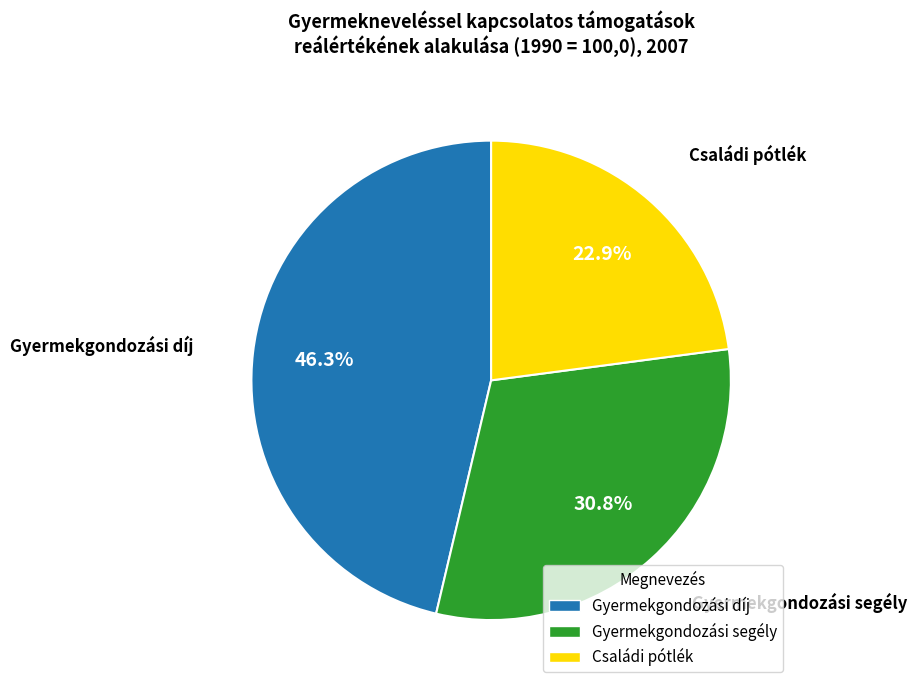

To the nearest percent, what is the difference between the Gyermekgondozási segély and Családi pótlék slice percentages?

8%